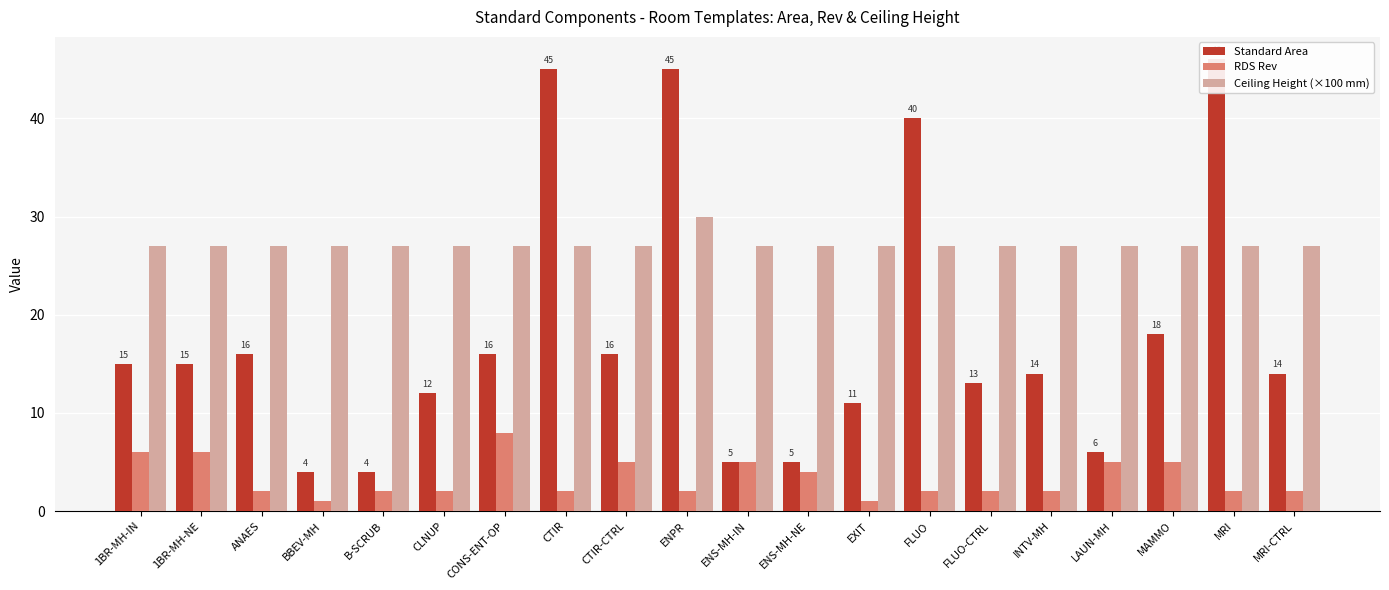

What is the spread (max minus min) of values at MRI?

44